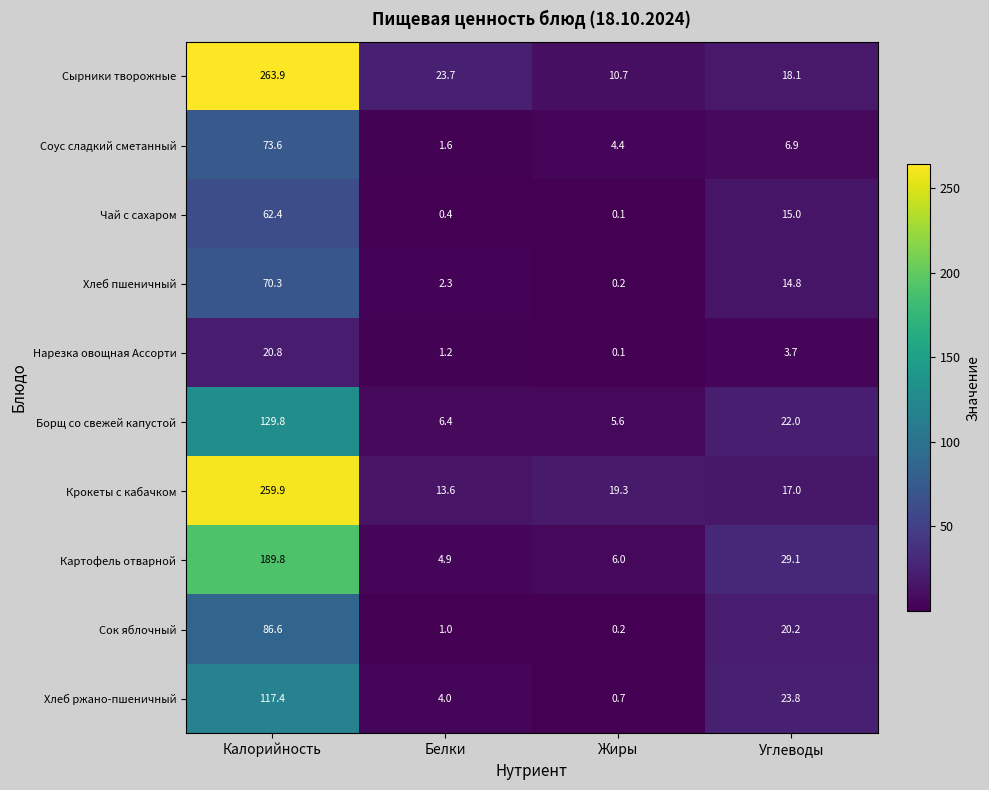

At Углеводы, list the series in order from smallest to largest.

Нарезка овощная Ассорти, Соус сладкий сметанный, Хлеб пшеничный, Чай с сахаром, Крокеты с кабачком, Сырники творожные, Сок яблочный, Борщ со свежей капустой, Хлеб ржано-пшеничный, Картофель отварной